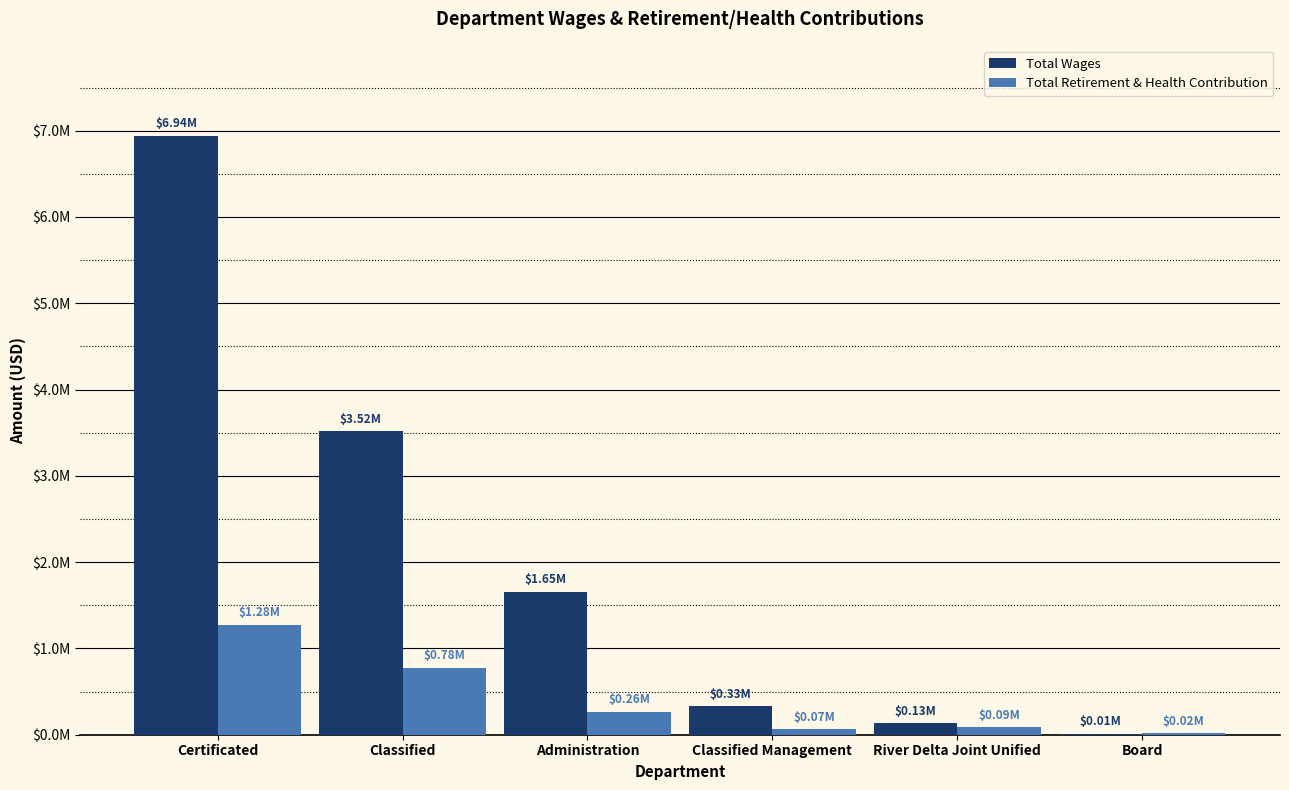

Which category has the lowest value across all series?

Board